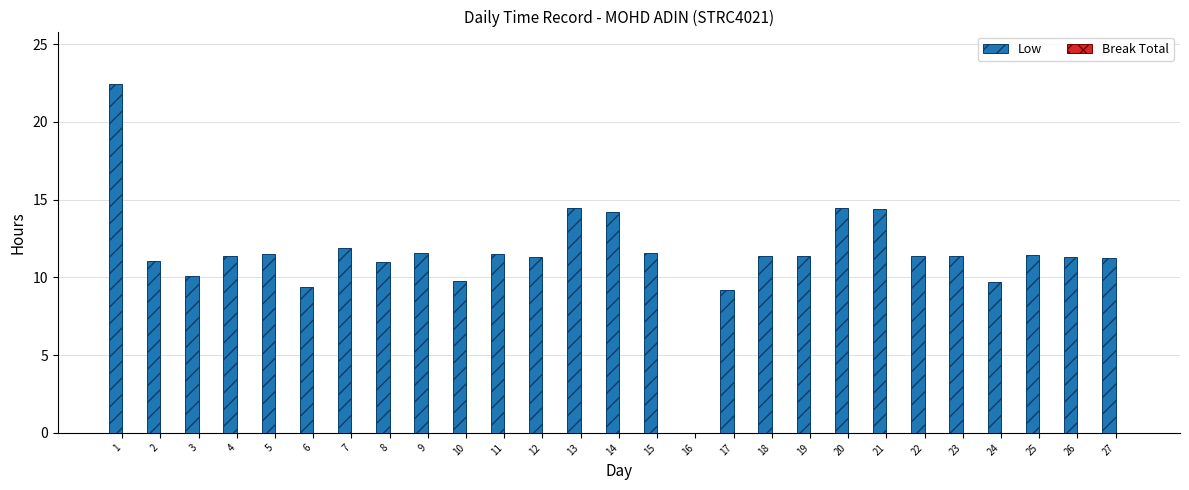

True or false: the data shows 11.3 at 27.

True